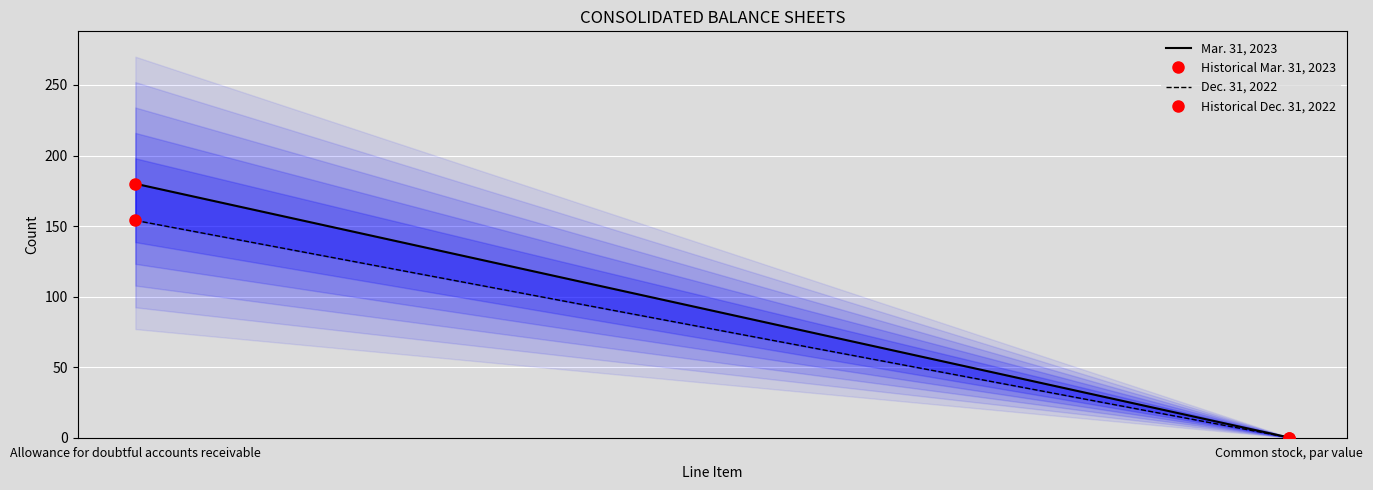

At which label does Dec. 31, 2022 reach its peak?

Allowance for doubtful accounts receivable